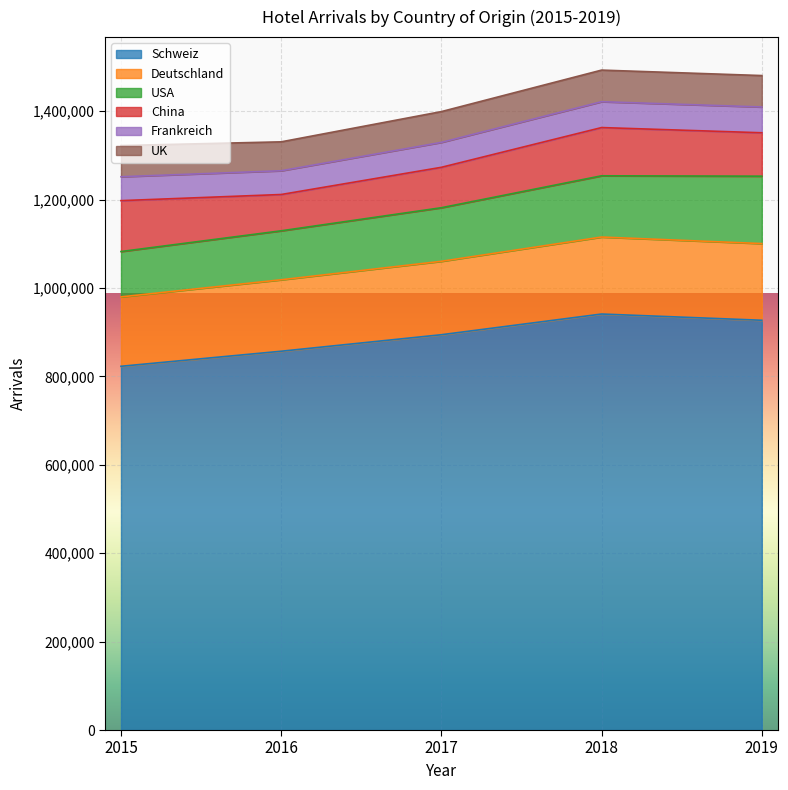

Between 2018 and 2015, which is larger?

2018